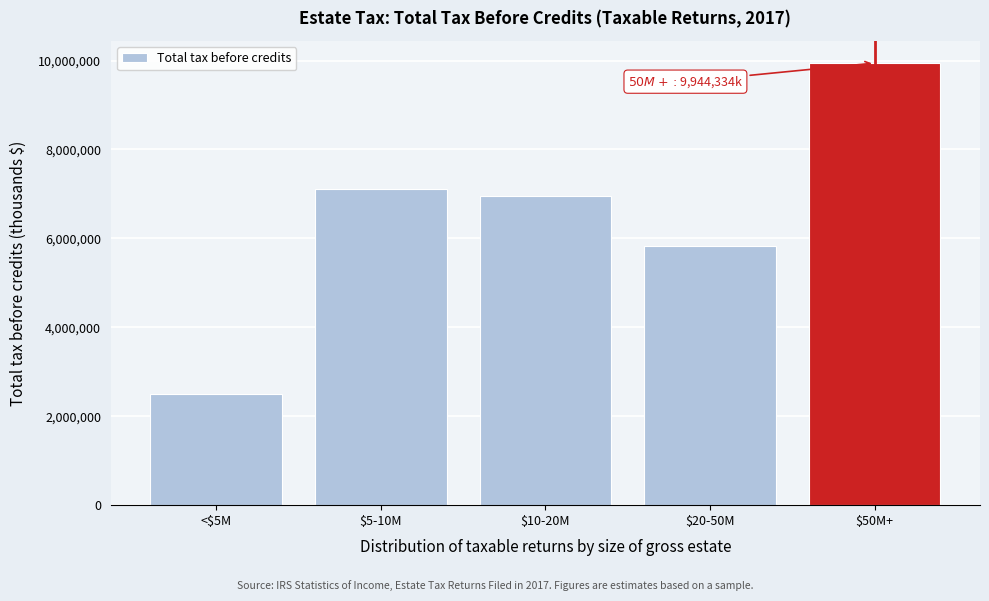

Reading left to right, list all the values displayed in this chart.

2499638	7115718	6950533	5827955	9944334